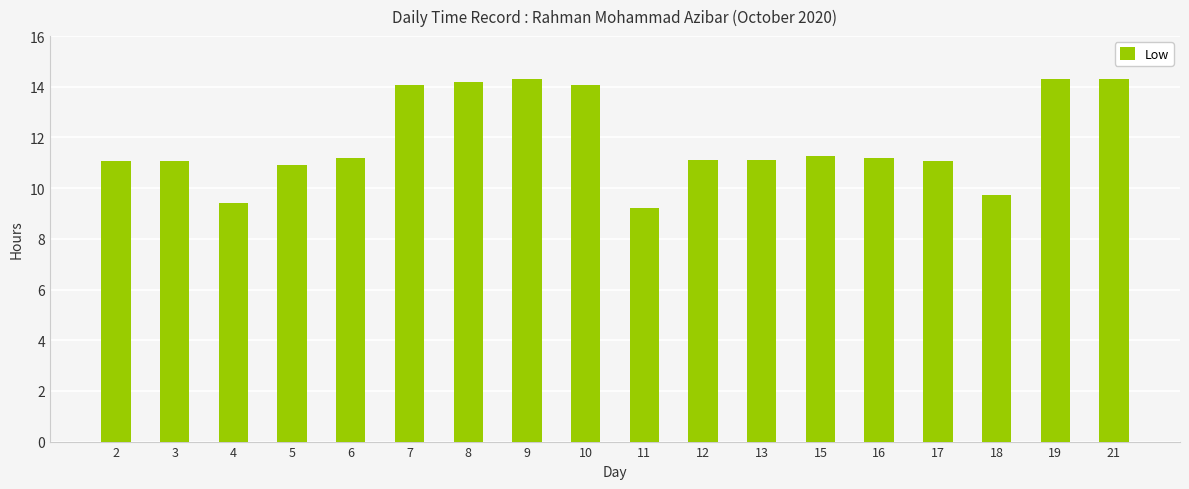

Between 10 and 6, which is larger?

10